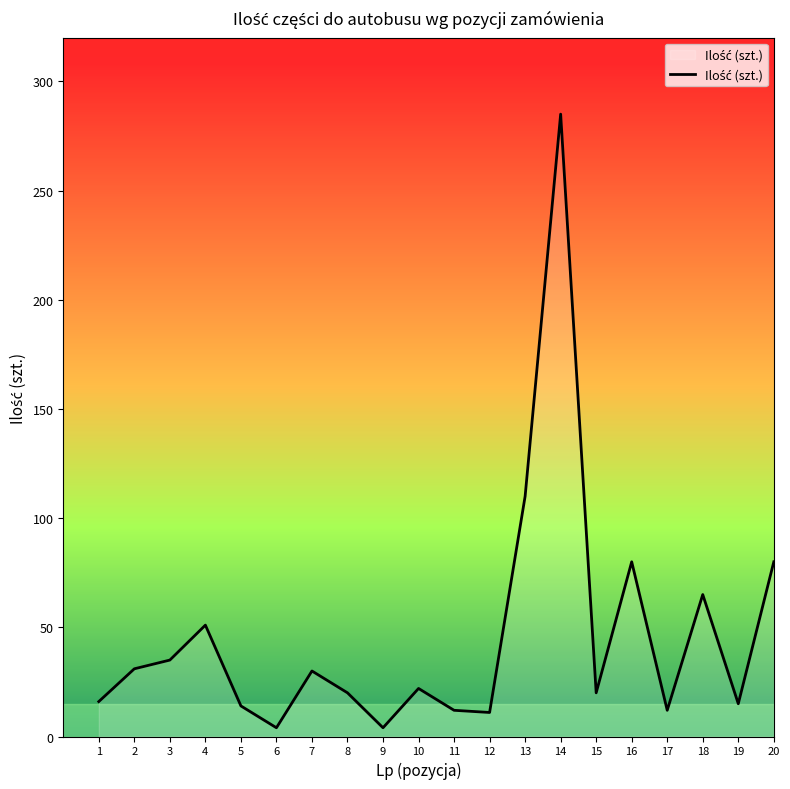

What is the ratio of the value at 5 to the value at 7?

0.5